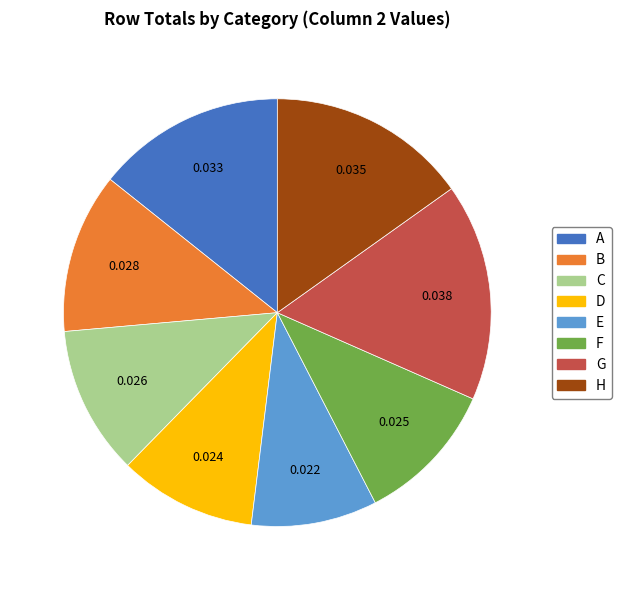

Is it true that E is 1% of the pie?

False